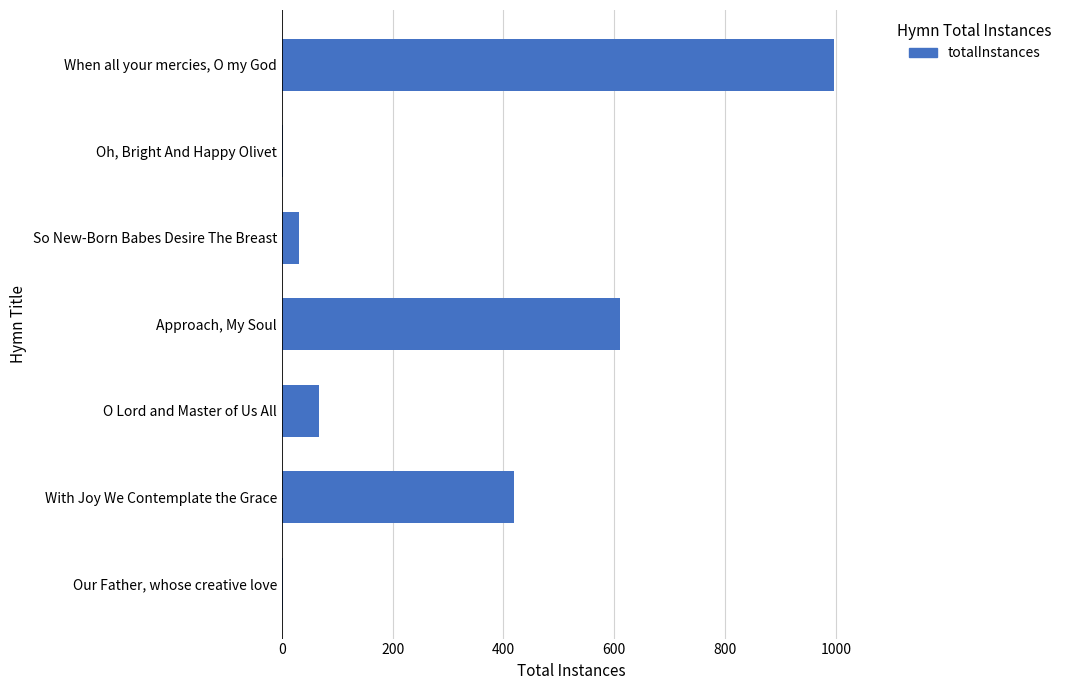

What is the sum of all values?

2128